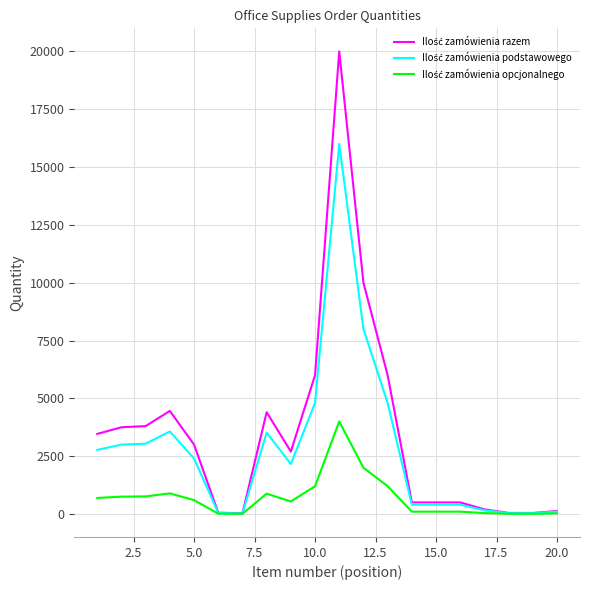

Does the chart display data point markers on the line(s)?

No